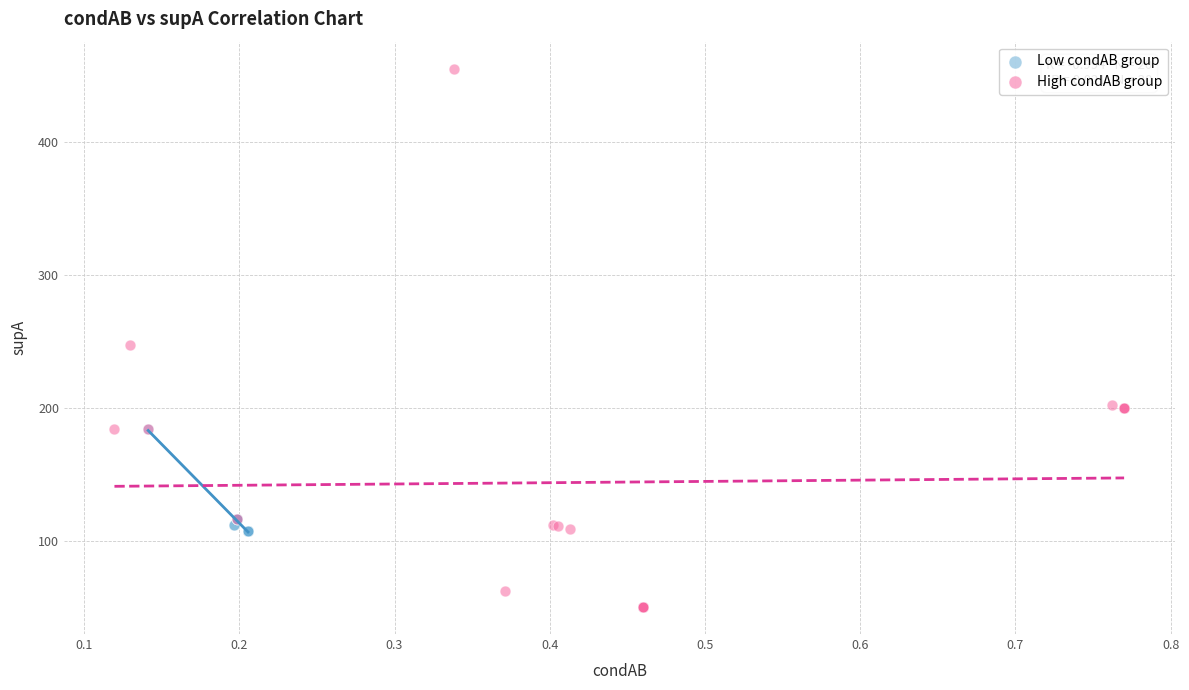

Which series contains the highest Y value?

High condAB group